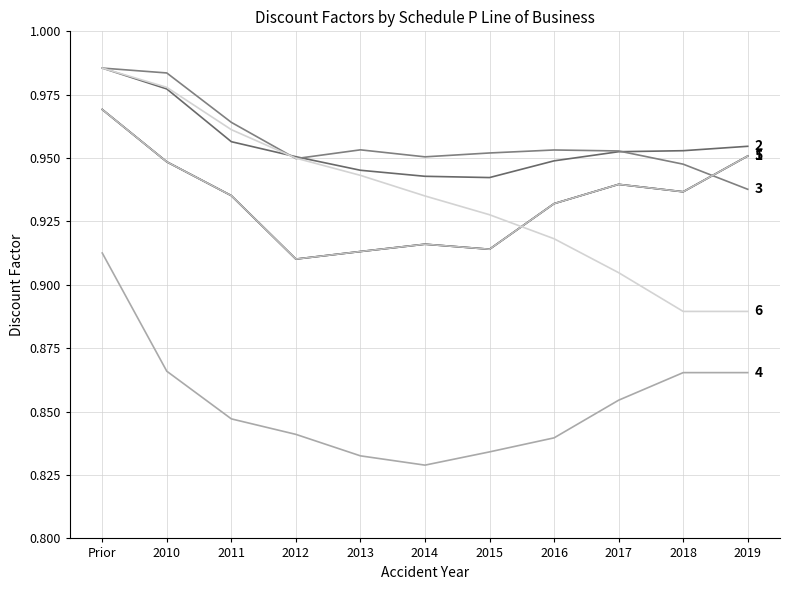

Does the chart have visible grid lines?

Yes